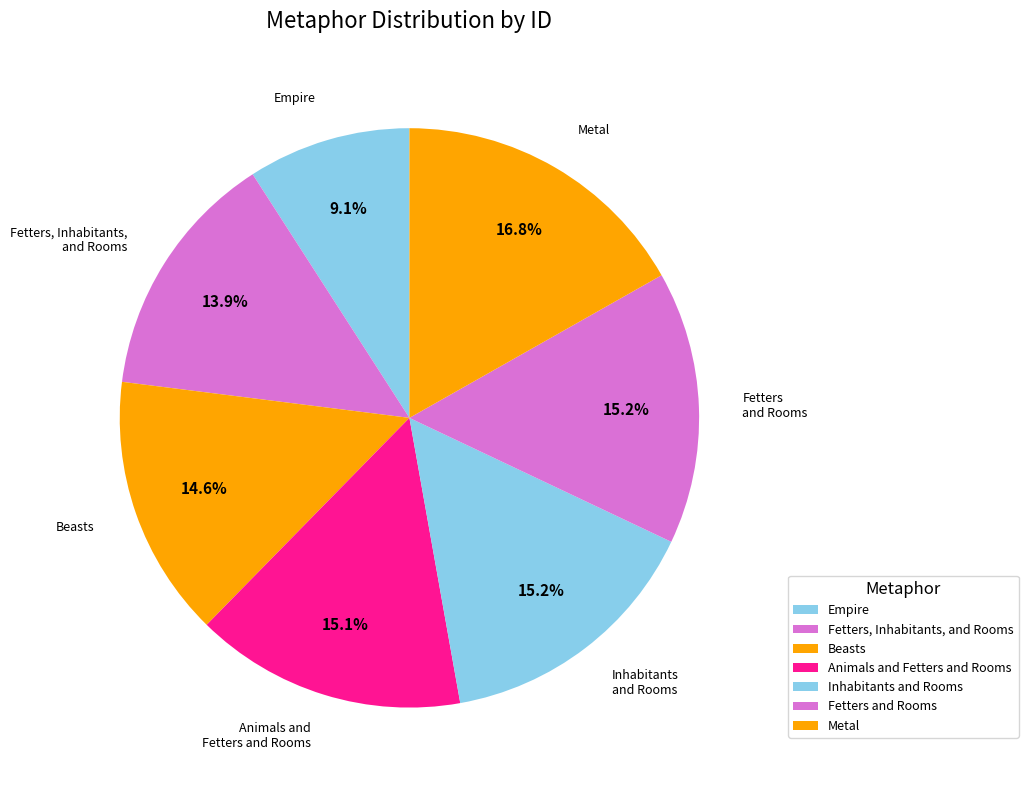

To the nearest percent, what is the average slice percentage?

14%